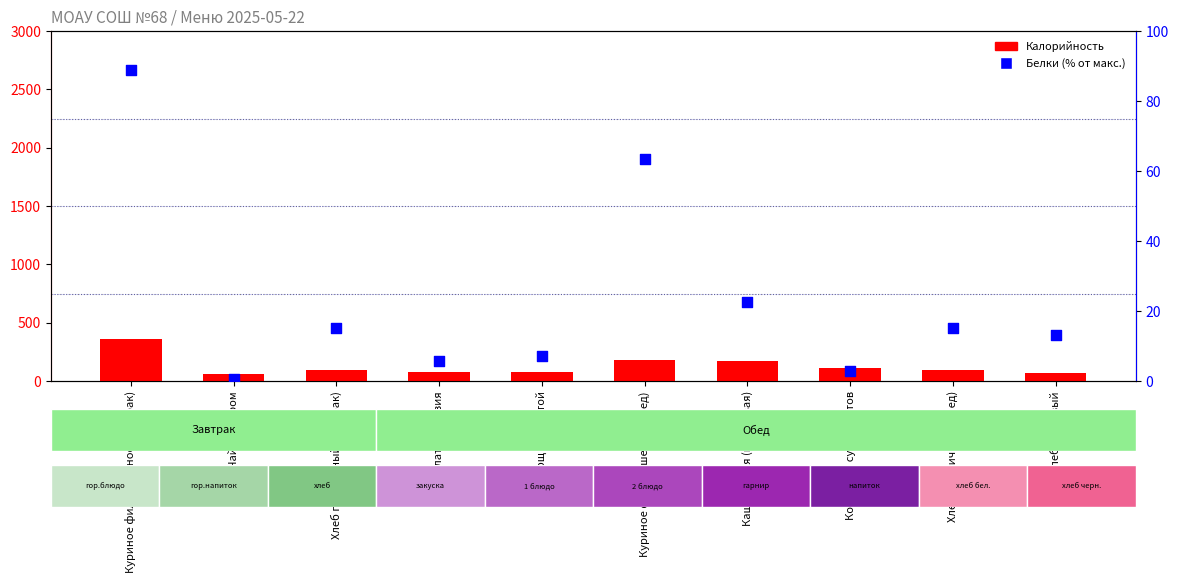

At how many categories does at least one series exceed 191?

1